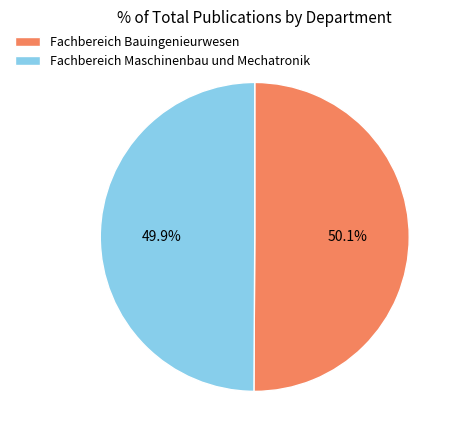

Is there any slice that represents more than half of the pie?

Yes